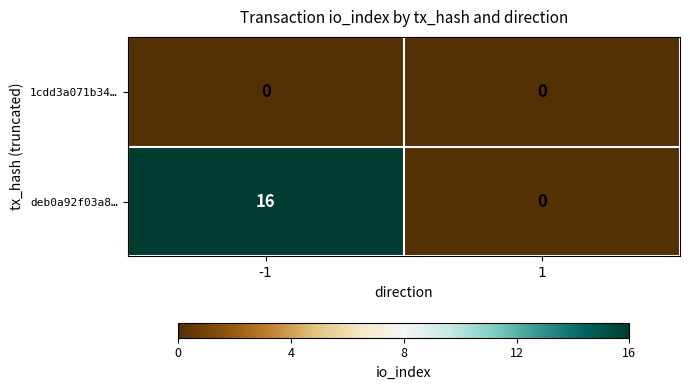

Which series has the widest spread of values?

deb0a92f03a8…